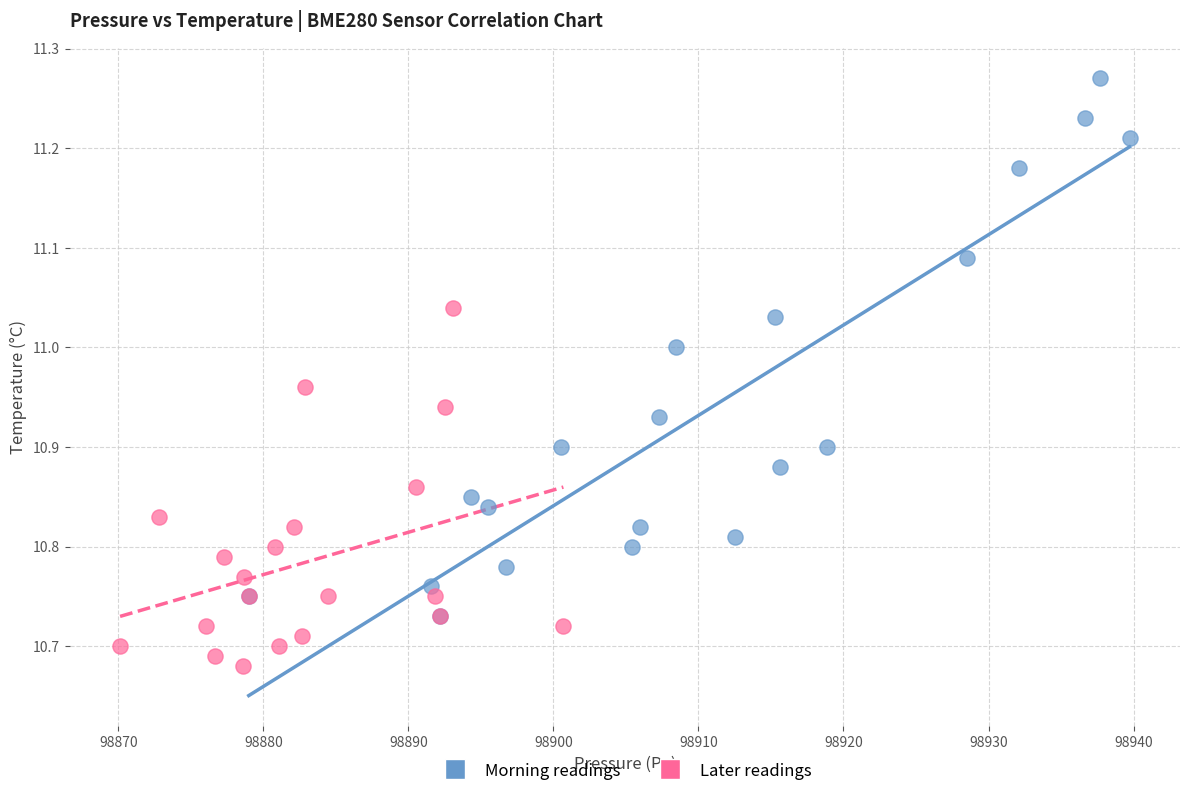

Which series reaches the maximum Y coordinate?

Morning readings